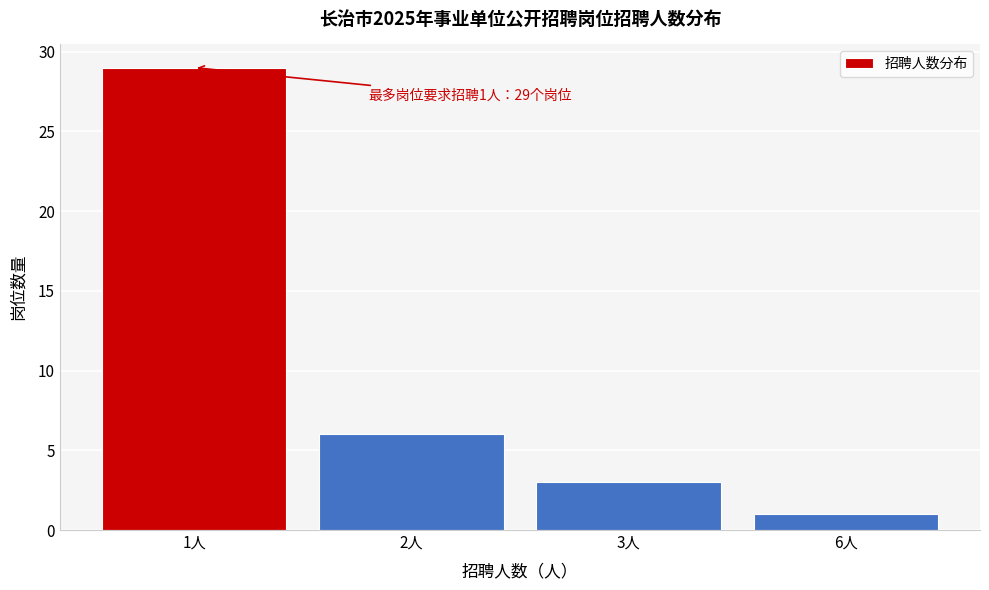

Reading left to right, transcribe all the data shown in this chart.

29	6	3	1